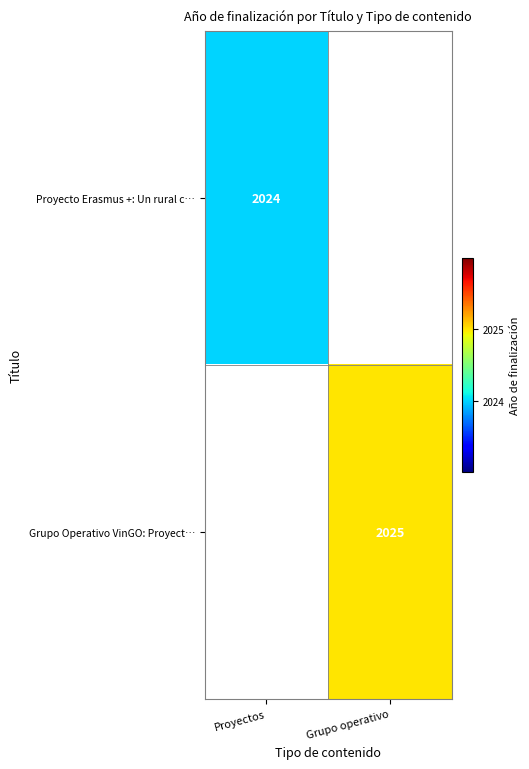

The Grupo Operativo VinGO: Proyect… series shows 2025 at Grupo operativo. True or false?

True